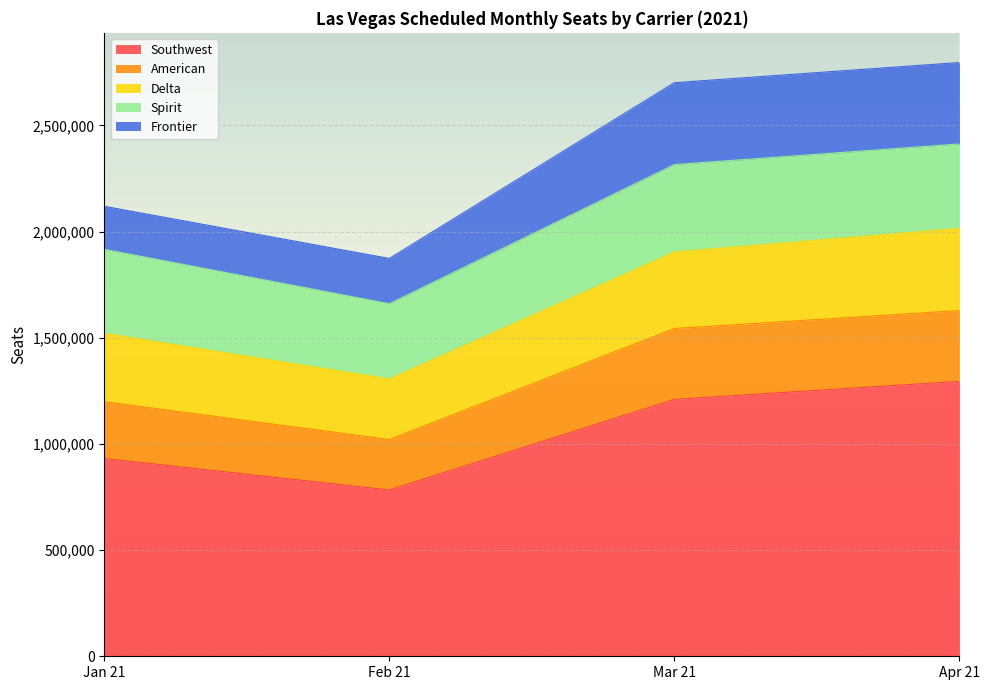

True or false: American and Southwest cross at least once.

False